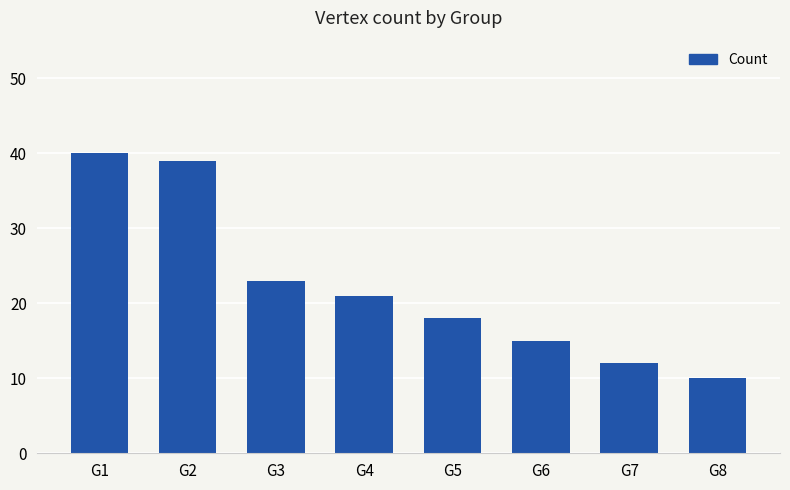

List the labels in order of value, largest first.

G1, G2, G3, G4, G5, G6, G7, G8